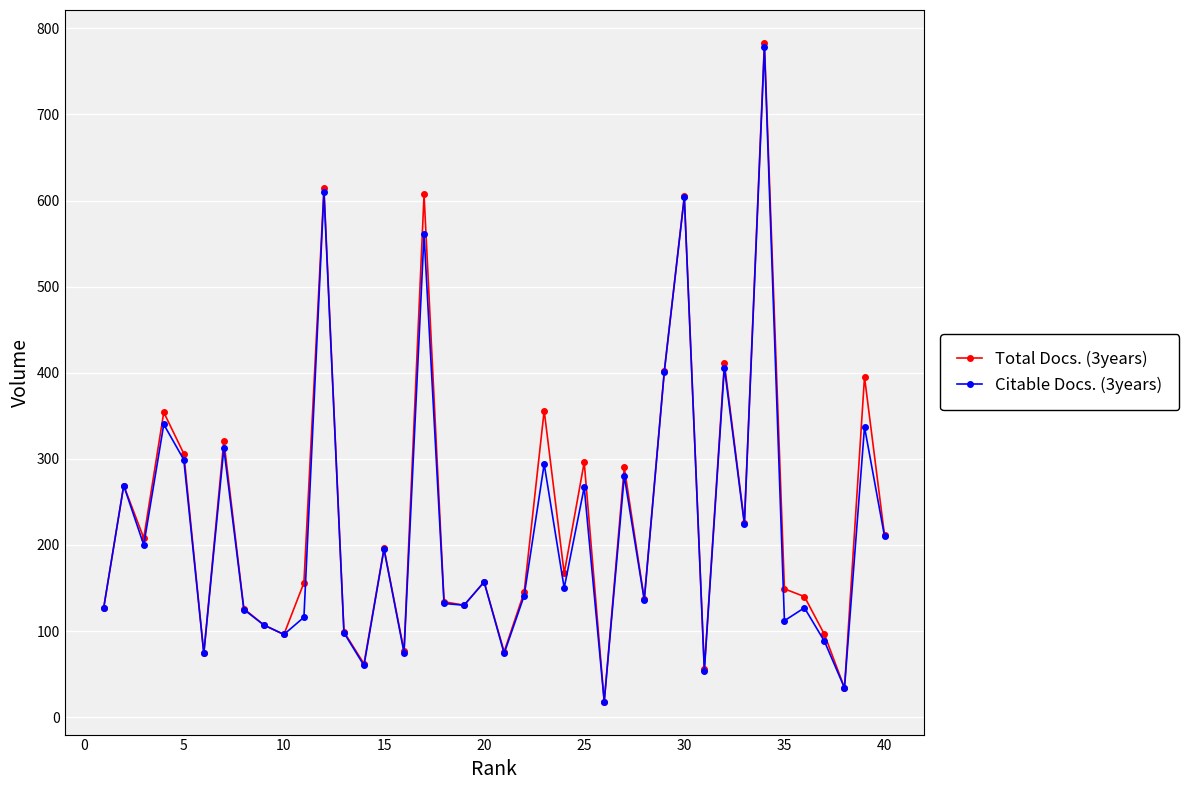

How many lines are shown in the chart?

2